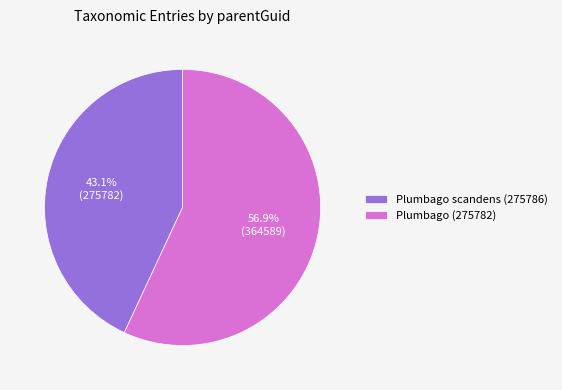

True or false: Plumbago scandens (275786) accounts for 58% of the total.

False